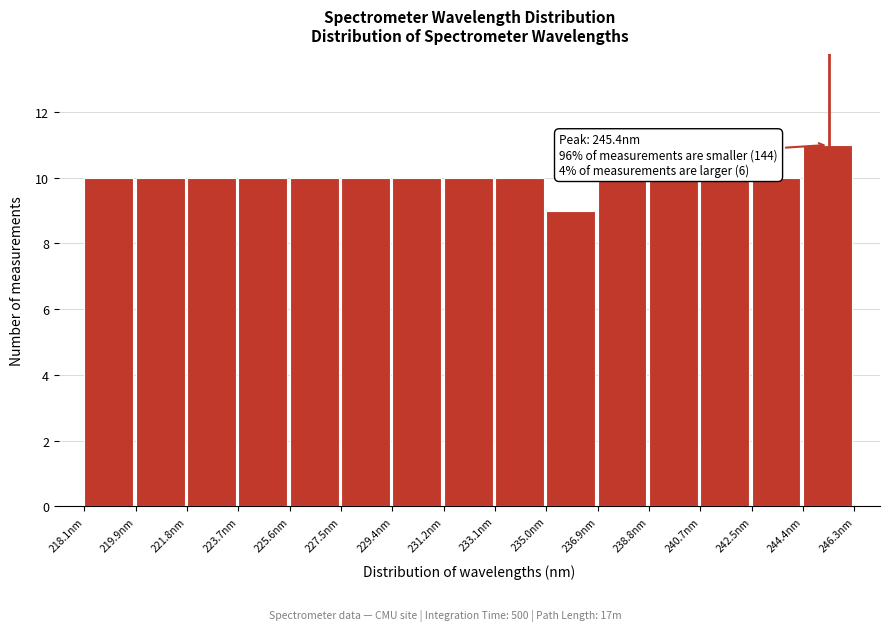

Over which range of the x-axis is the bar tallest?

244.4 to 246.4